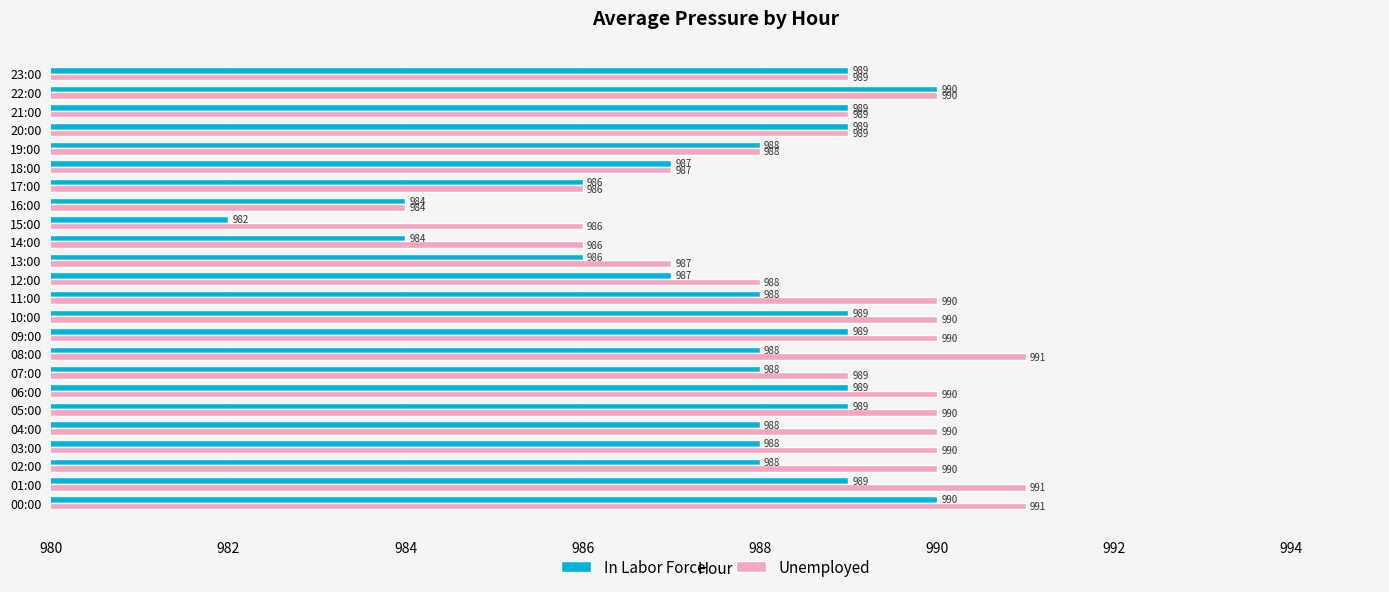

The Unemployed series shows 1556 at 15:00. True or false?

False